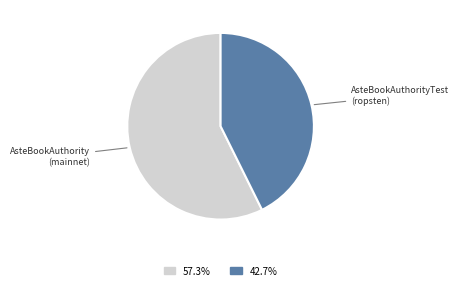

What is the ratio of the value at AsteBookAuthorityTest (ropsten) to the value at AsteBookAuthority (mainnet)?

0.7